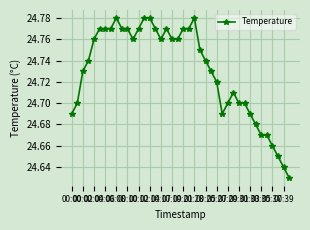

True or false: there are more than 0 points higher than both neighbors.

True